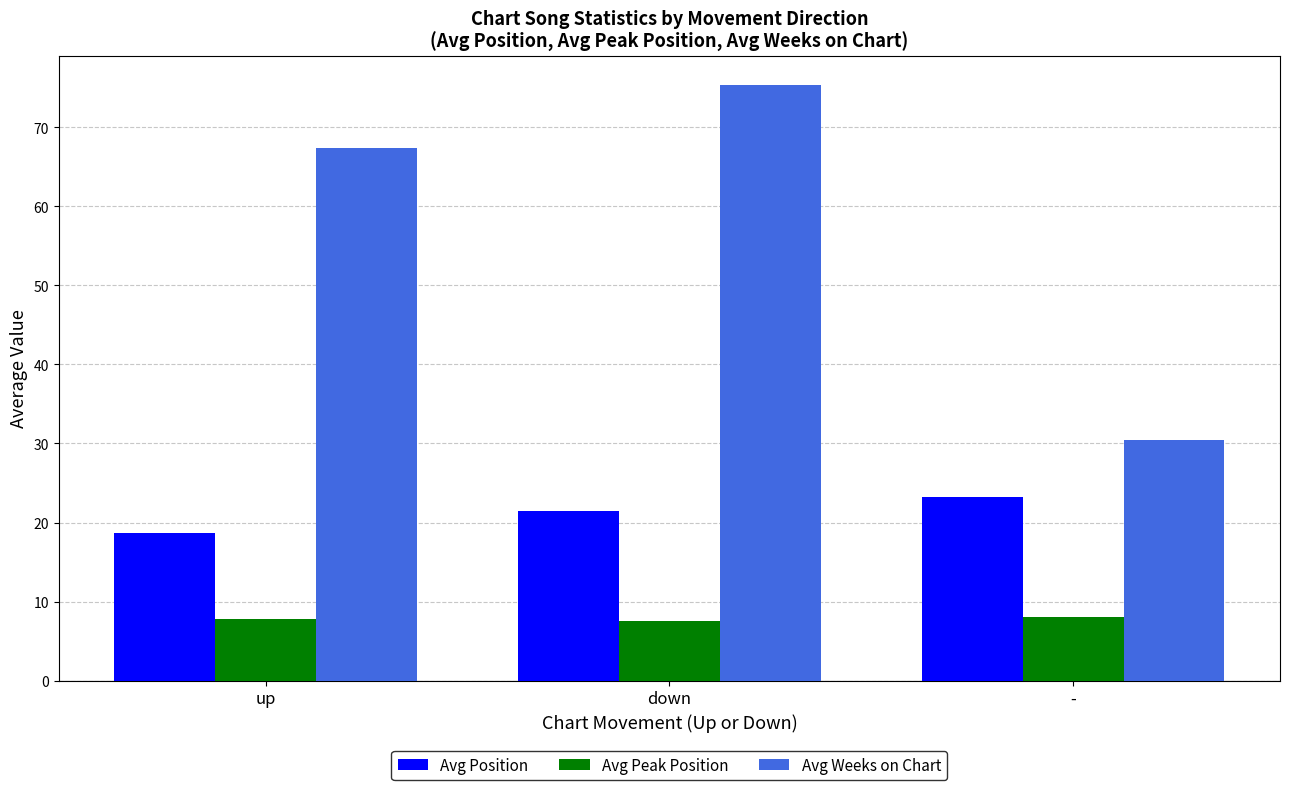

What position from the left is -?

3